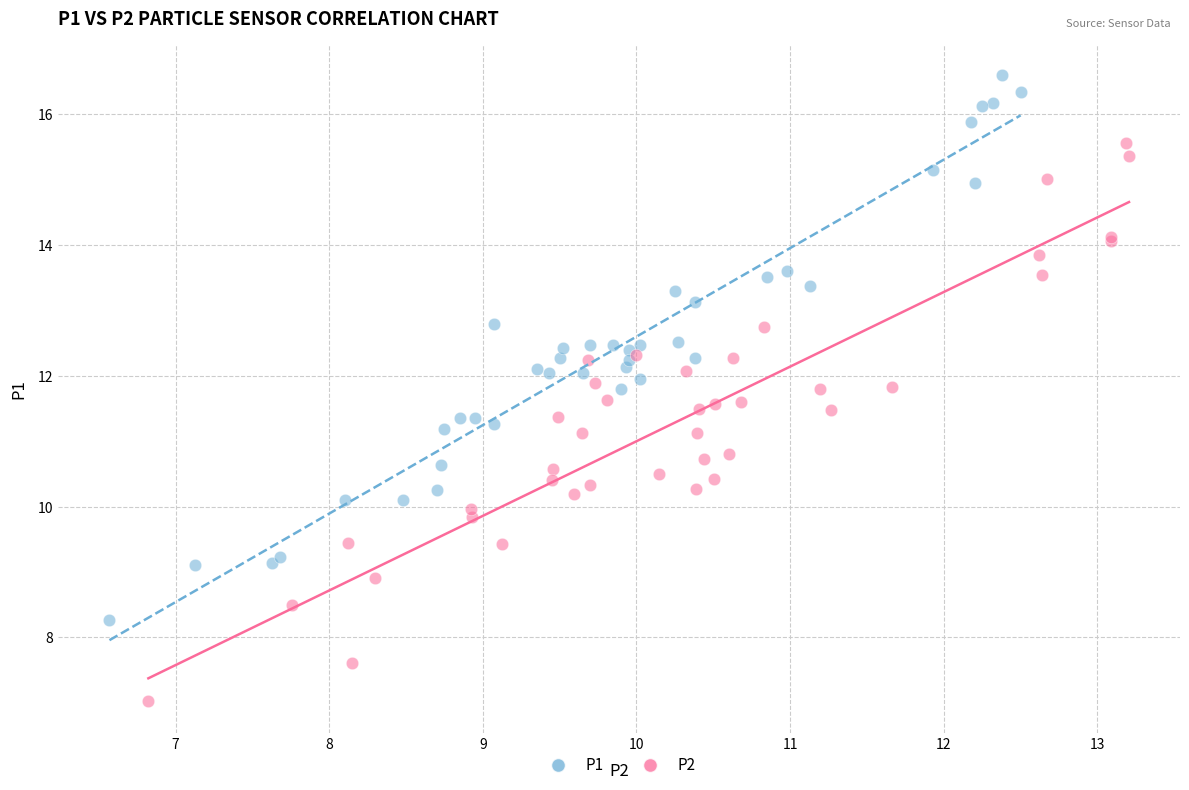

Which series reaches the minimum Y coordinate?

P2